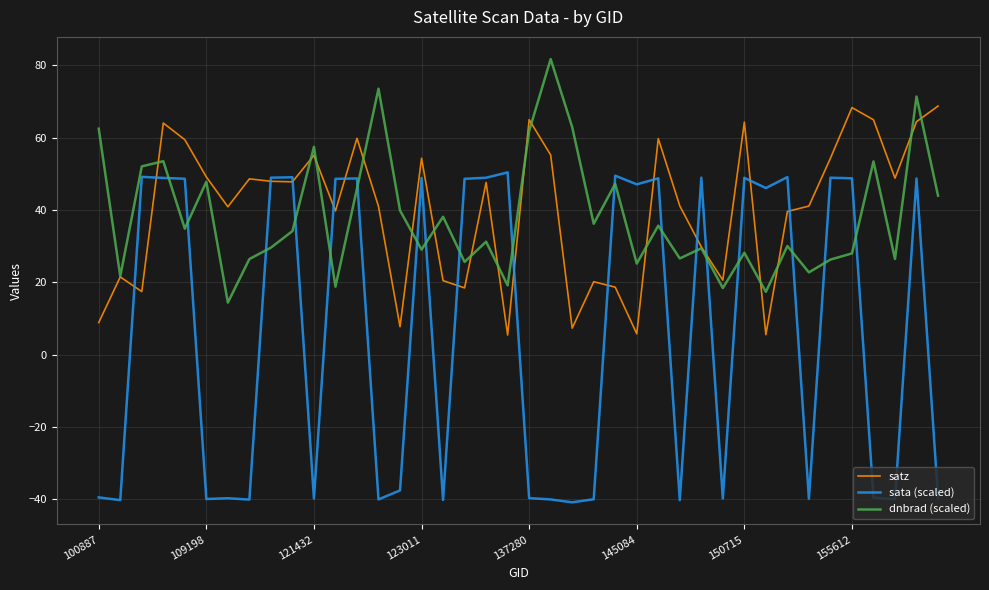

What is the average value of the dnbrad (scaled) series?

38.2